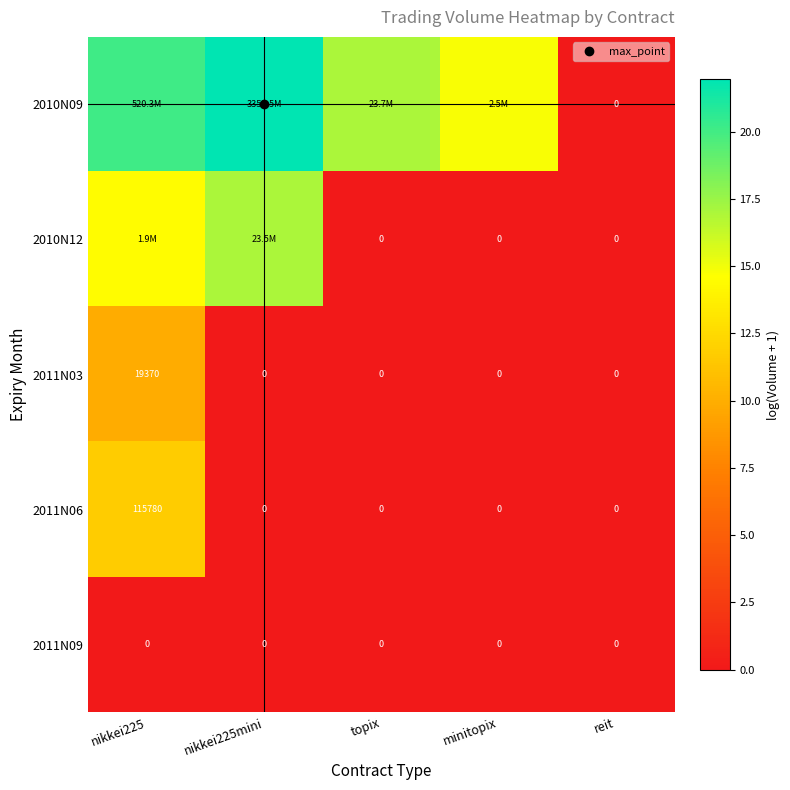

At how many categories does at least one series exceed 10?

4